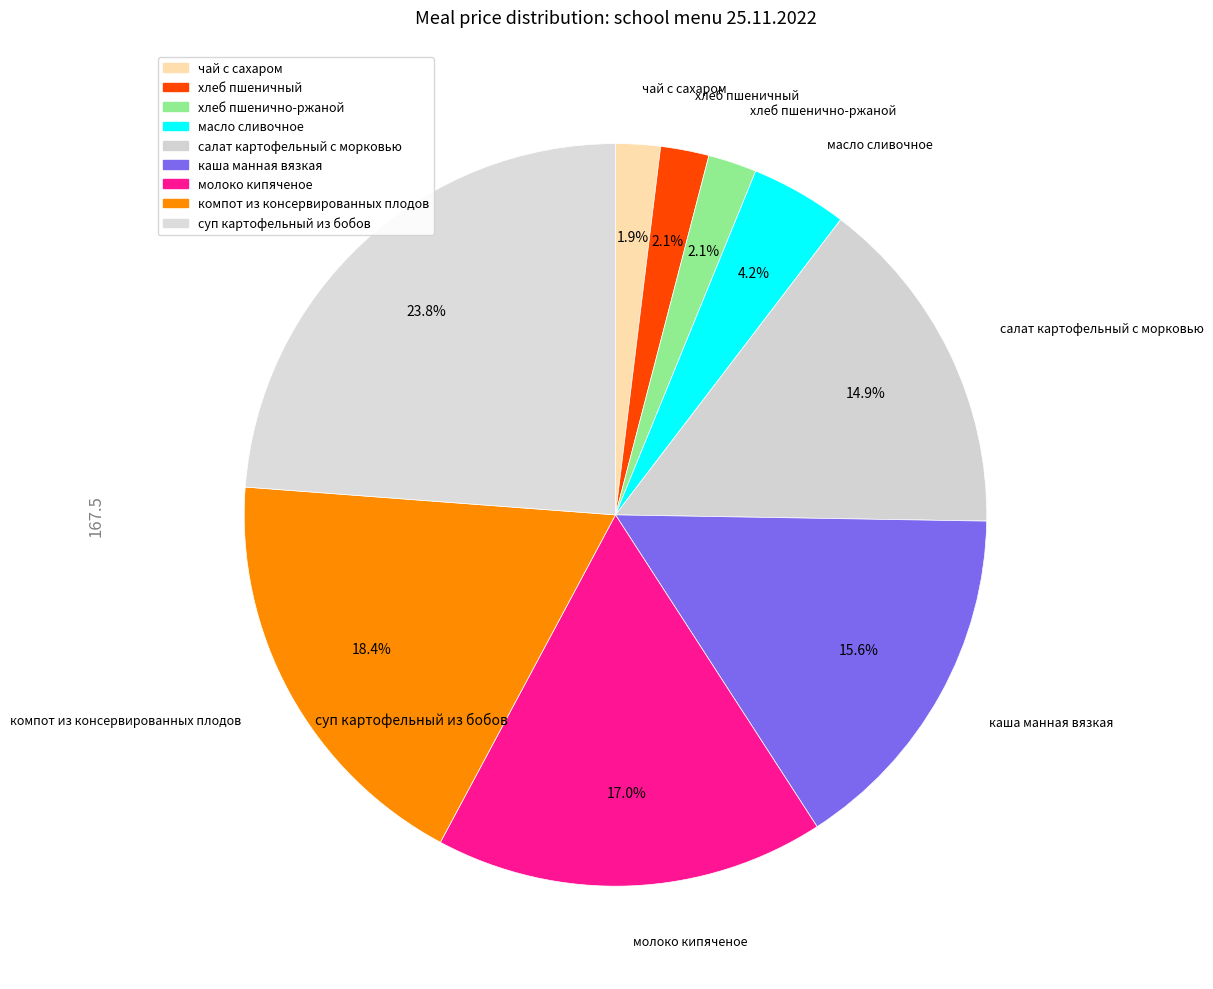

Which slice is the largest?

суп картофельный из бобов